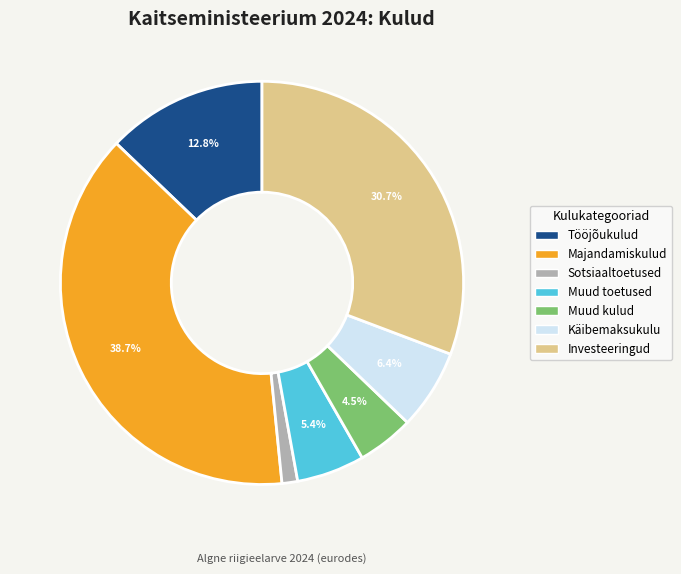

How many slices are in this pie chart?

7